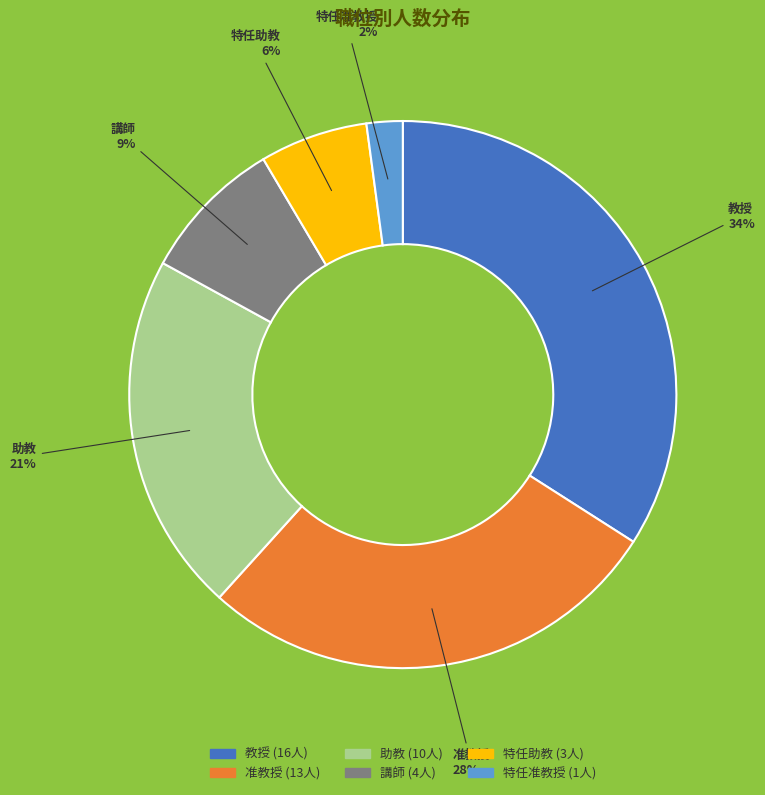

Is there a majority slice in this chart?

No